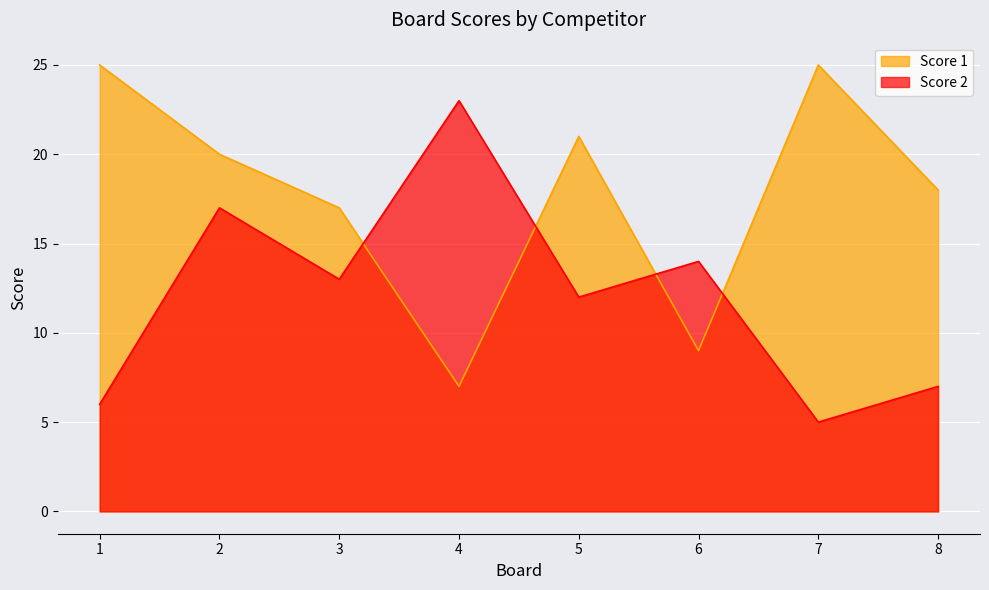

Is it true that Score 2 equals 23 at 4?

True